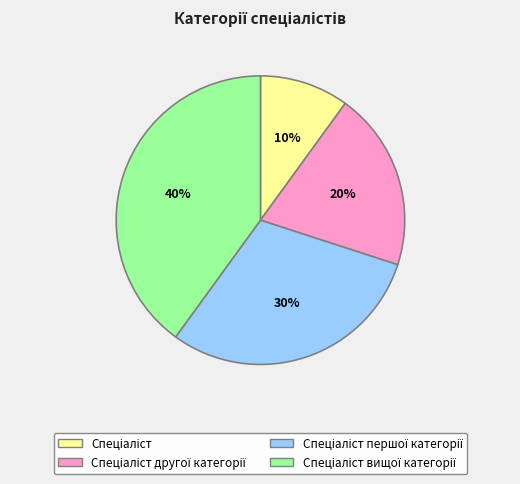

To the nearest percent, what is the difference between the largest and smallest slice percentages?

30%